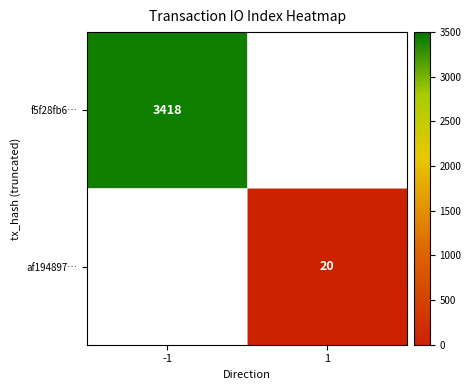

The value of f5f28fb6… at -1 is 5708. True or false?

False